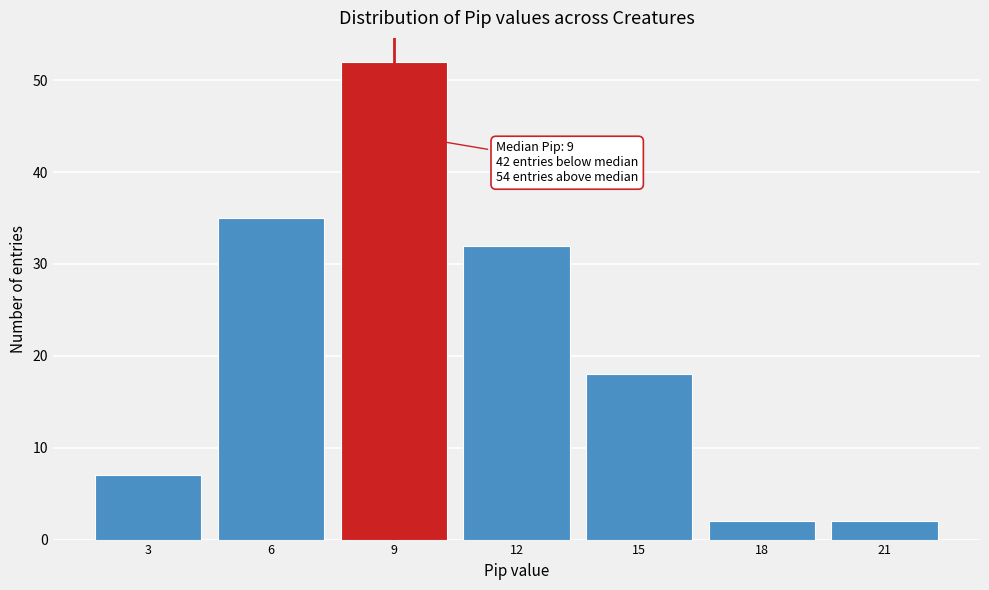

Over which range of the x-axis is the bar tallest?

7.5 to 10.5